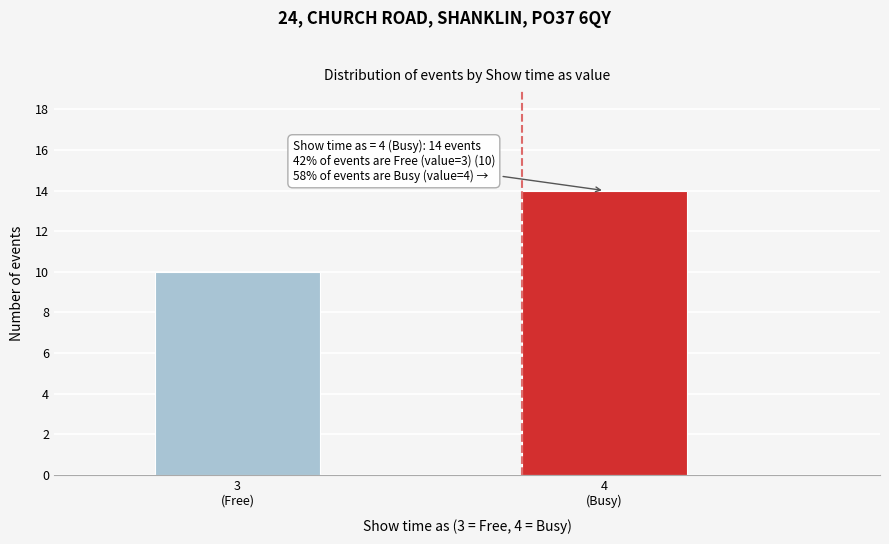

Reading right to left, what are all the values shown in this chart?

14	10